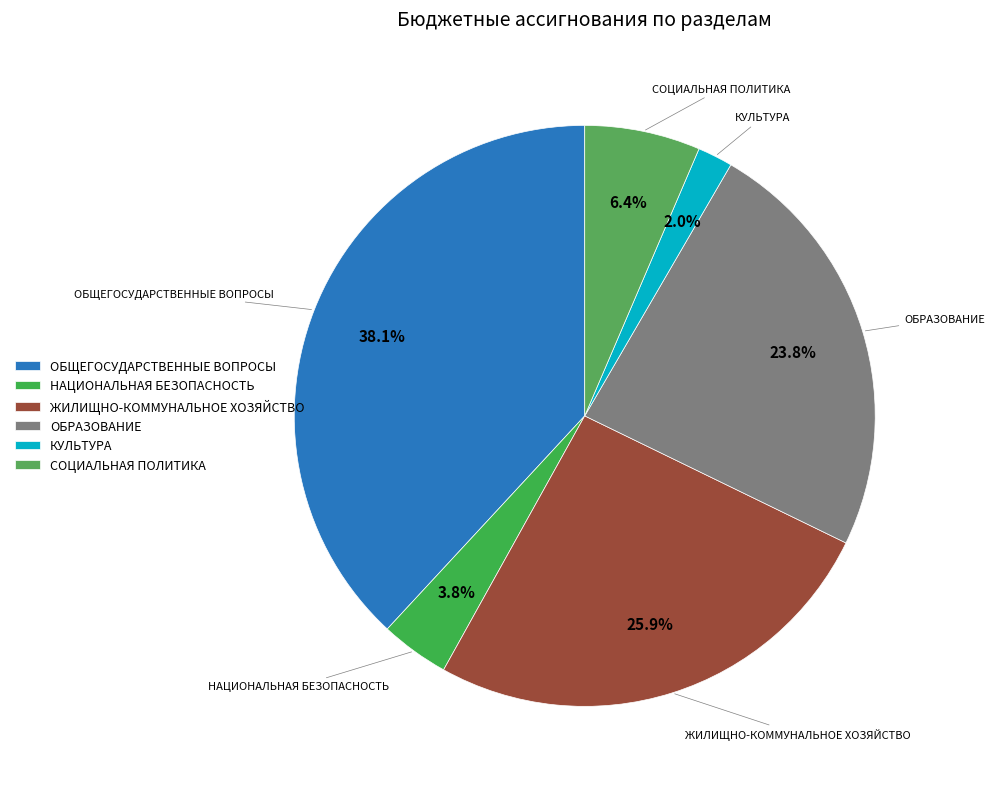

What is the largest slice in the pie chart?

ОБЩЕГОСУДАРСТВЕННЫЕ ВОПРОСЫ